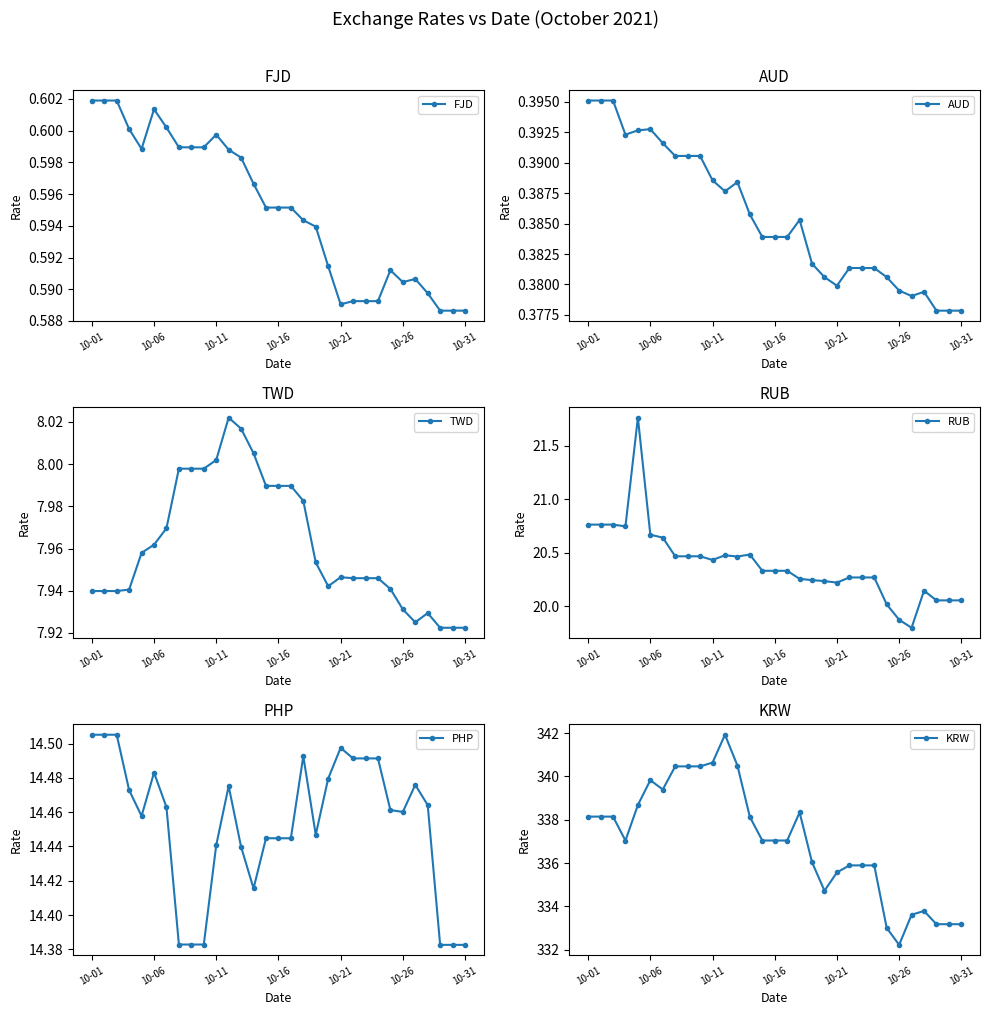

At which category is the sum across all series the highest?

11